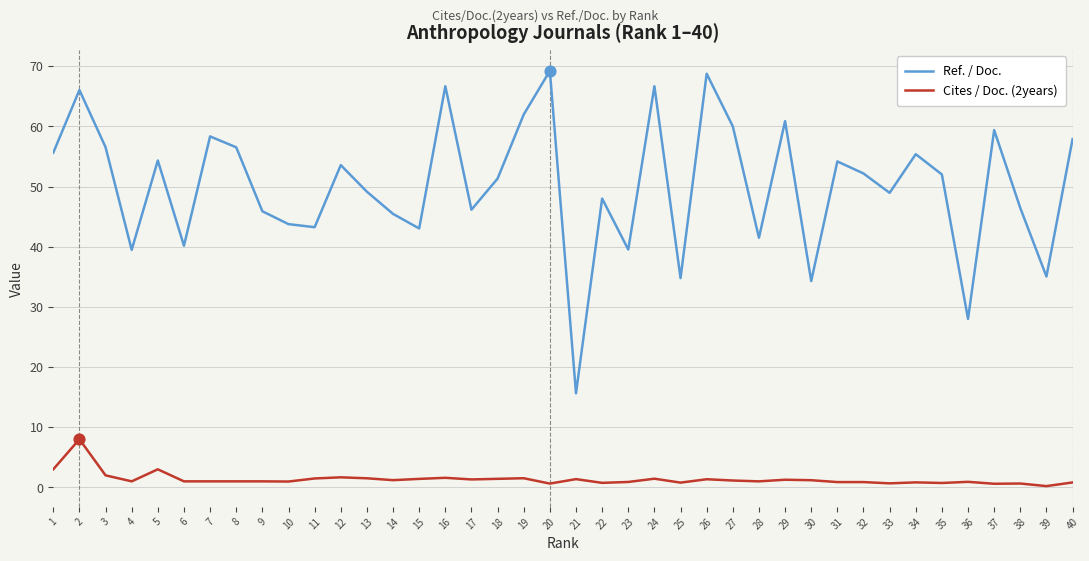

At which category is the sum across all series the highest?

2